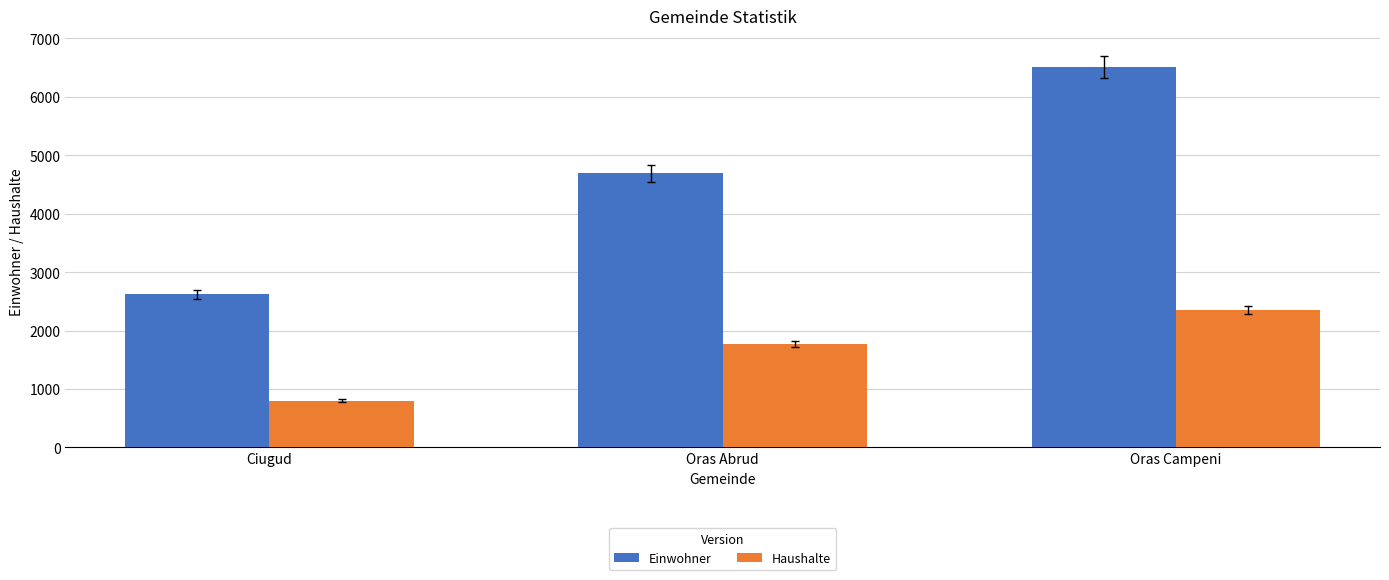

Reading left to right, what are all the values shown in this chart?

Einwohner: 2621	4691	6512
Haushalte: 801	1776	2356